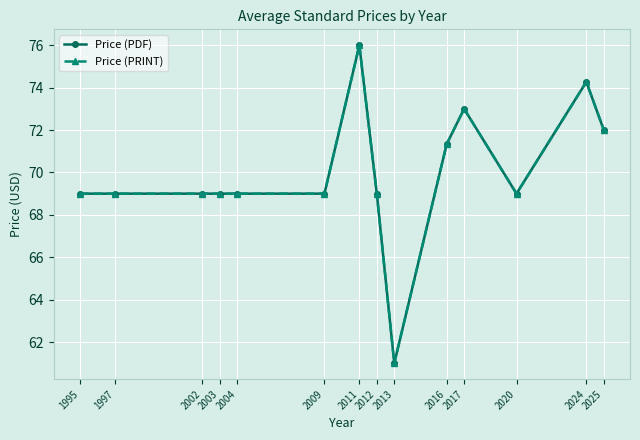

True or false: Price (PRINT) and Price (PDF) cross at least once.

False